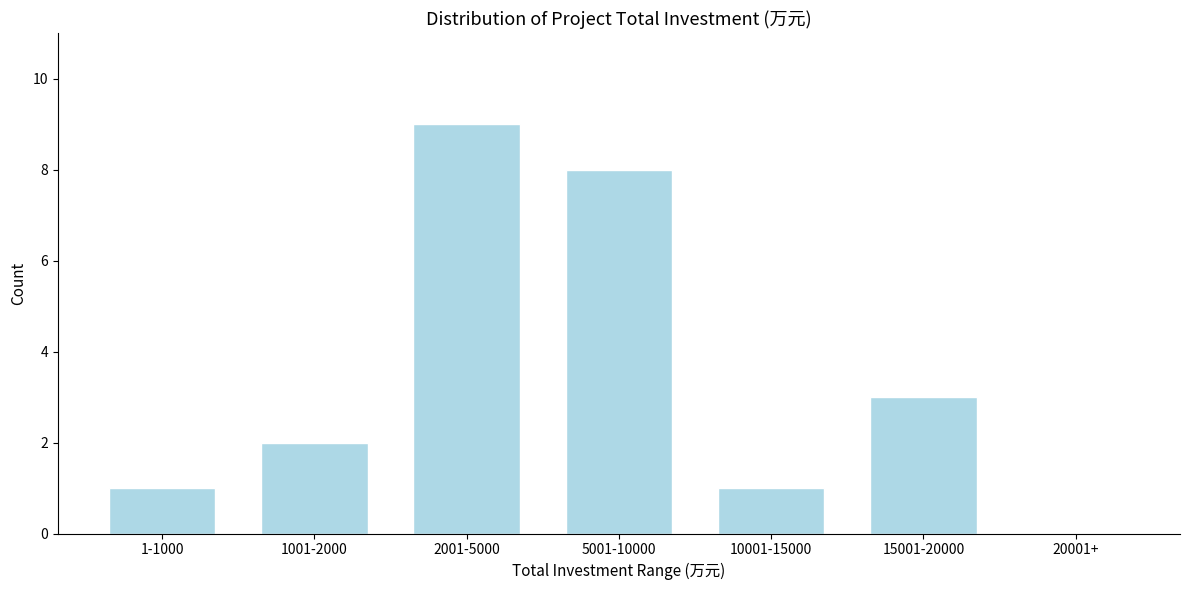

Reading right to left, transcribe all the data shown in this chart.

20001+=0	15001-20000=3	10001-15000=1	5001-10000=8	2001-5000=9	1001-2000=2	1-1000=1